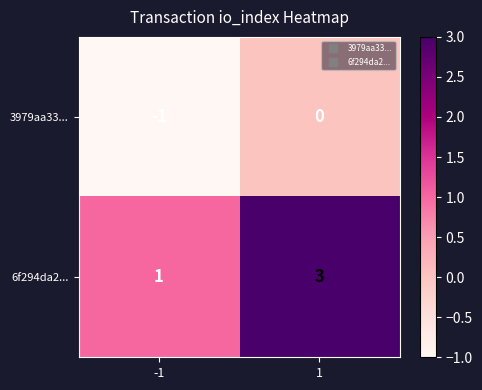

Between -1 and 1, which series saw the biggest shift?

6f294da2...